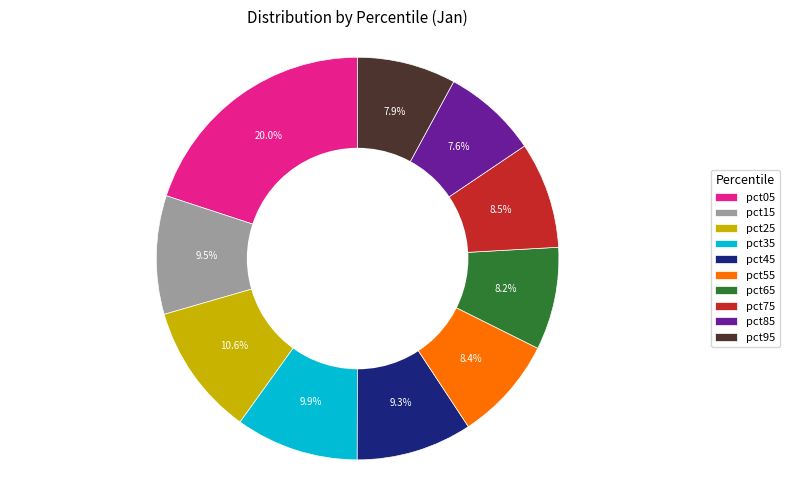

Between pct45 and pct65, which is larger?

pct45